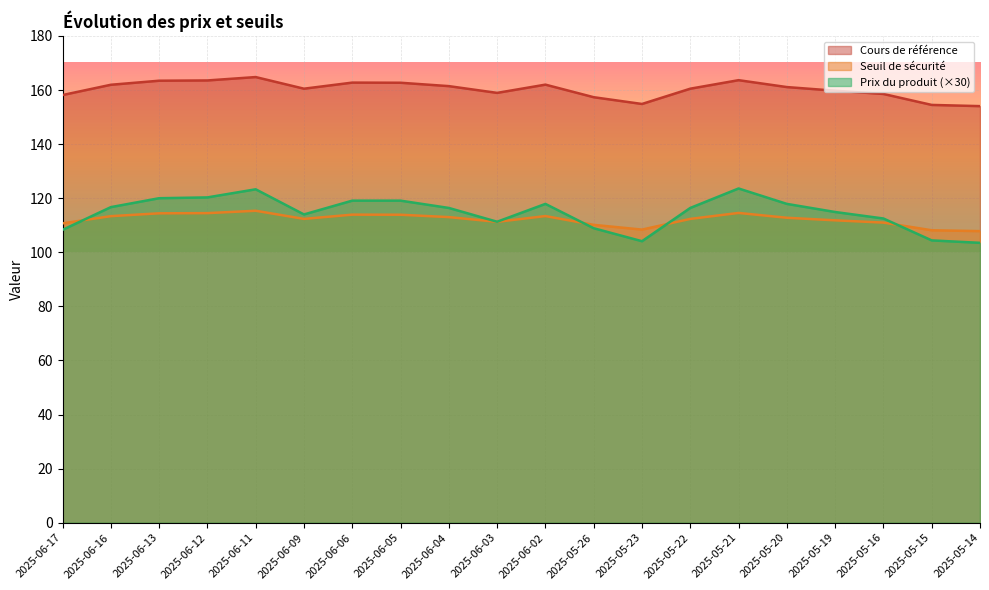

Which series has the largest range (max minus min)?

Prix du produit (×30)